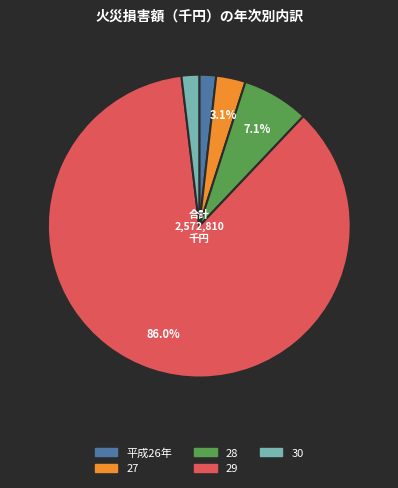

What percentage is the 30 slice, to the nearest percent?

2%